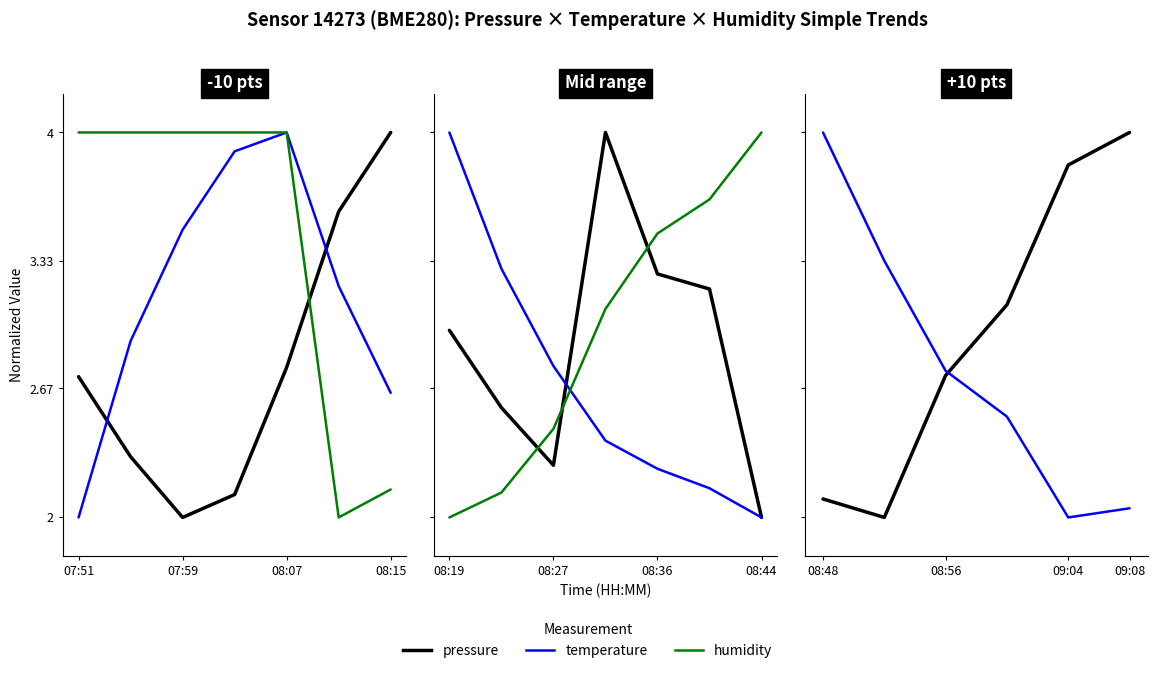

What is the value of the humidity point at the 7th from the left?

2.1